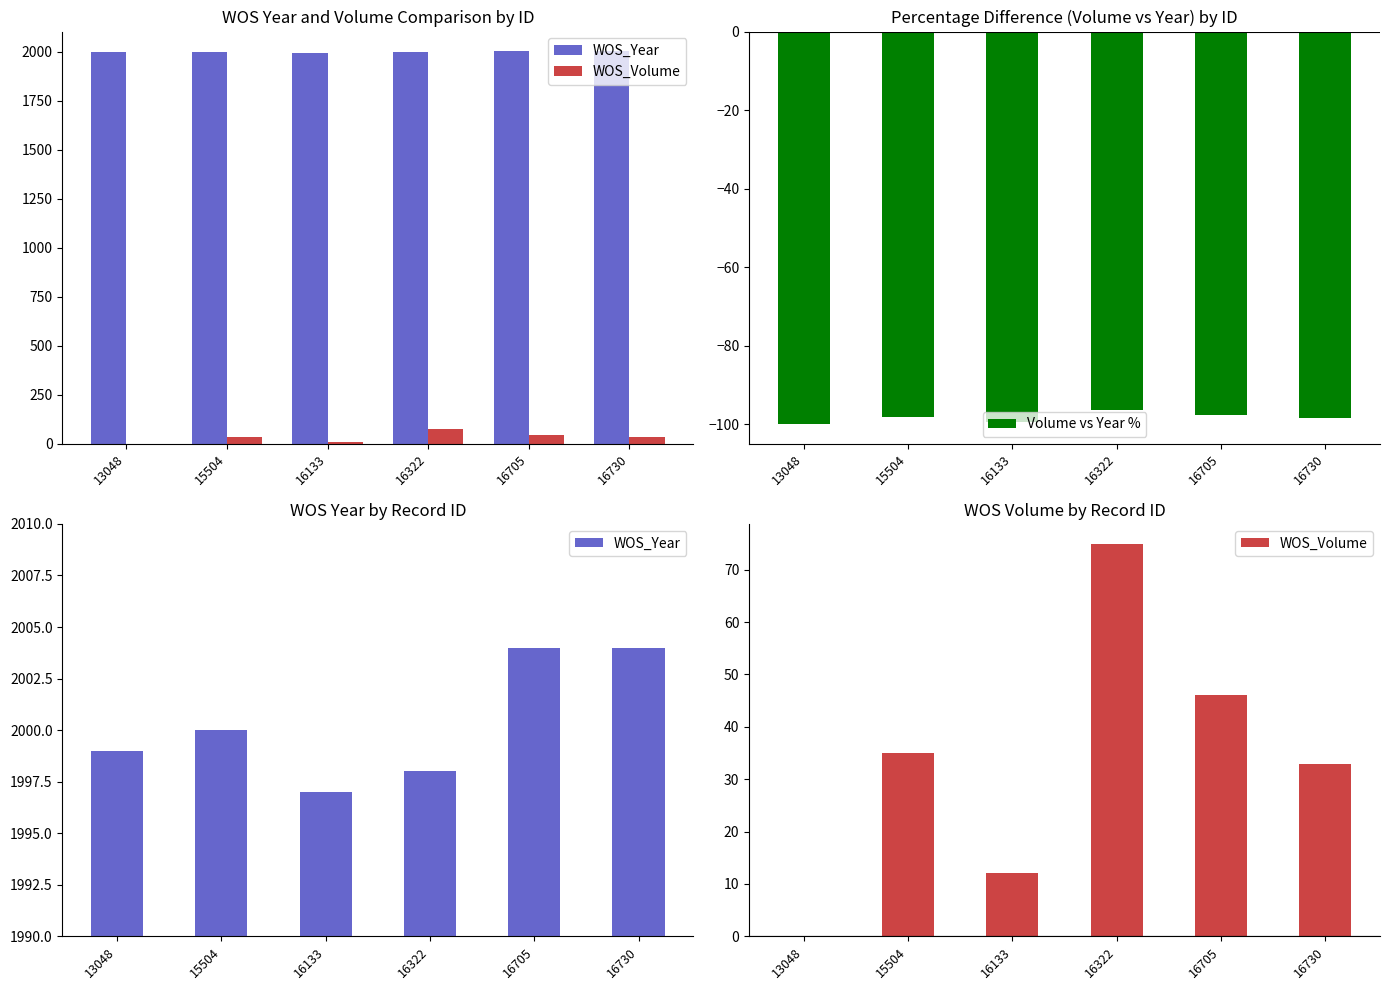

What is the total value across all series at 16730?

1938.6